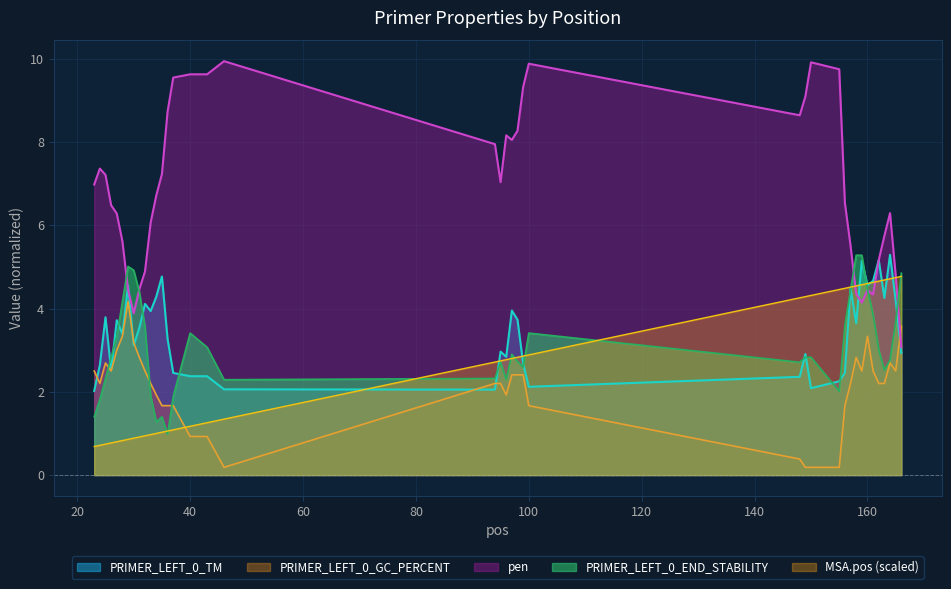

Which series has the widest spread of values?

pen